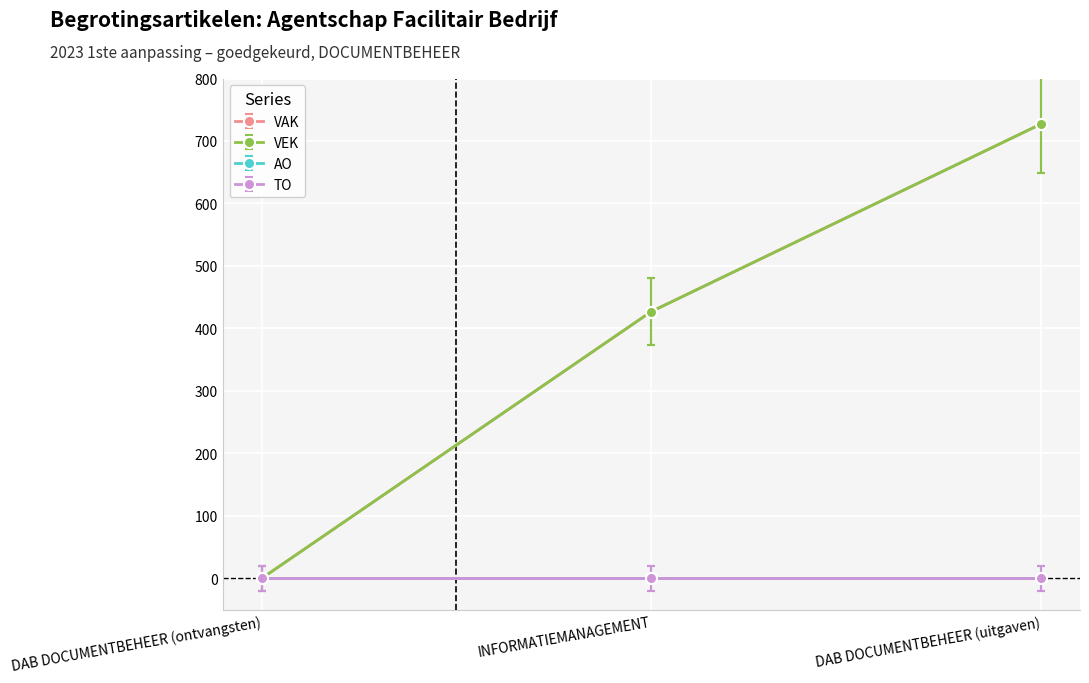

The AO series shows 0 at DAB DOCUMENTBEHEER (uitgaven). True or false?

True